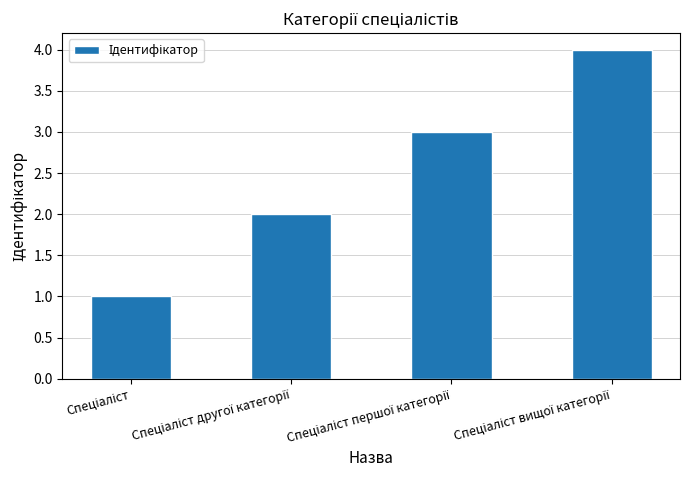

Reading right to left, list all the values displayed in this chart.

4	3	2	1